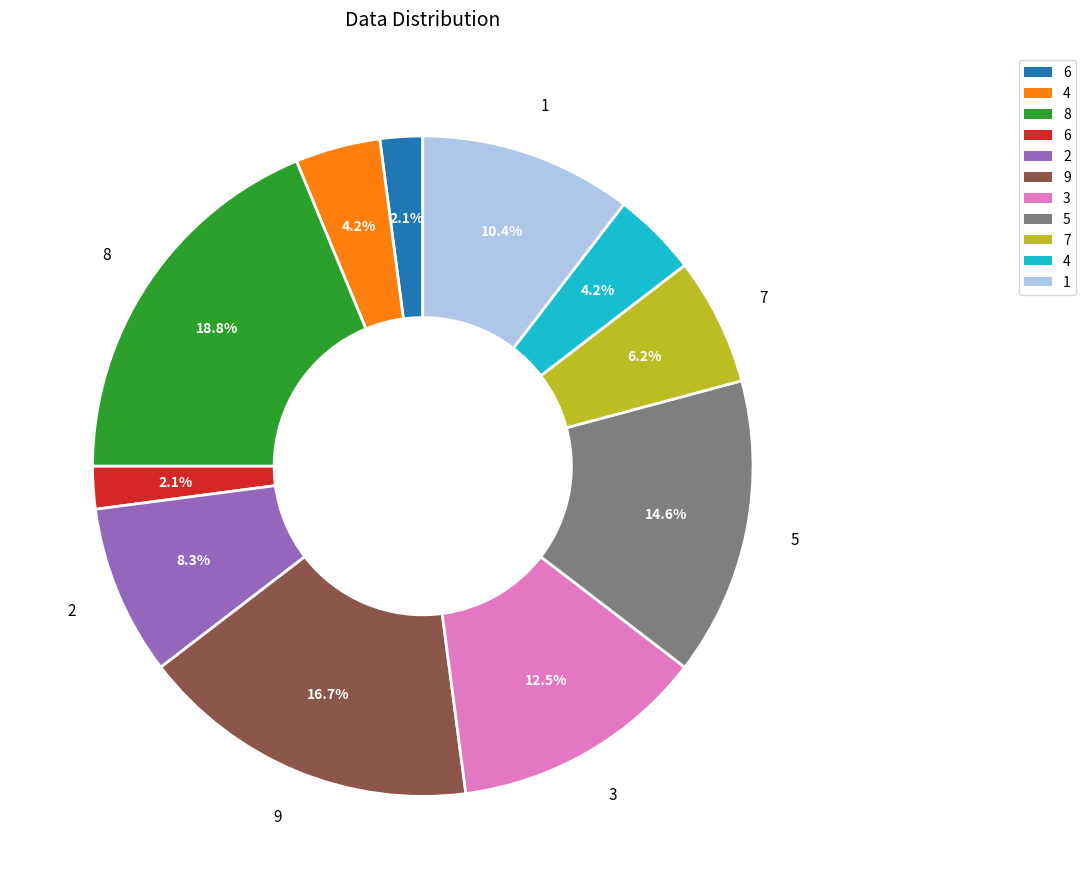

Count the number of slices in the pie.

11